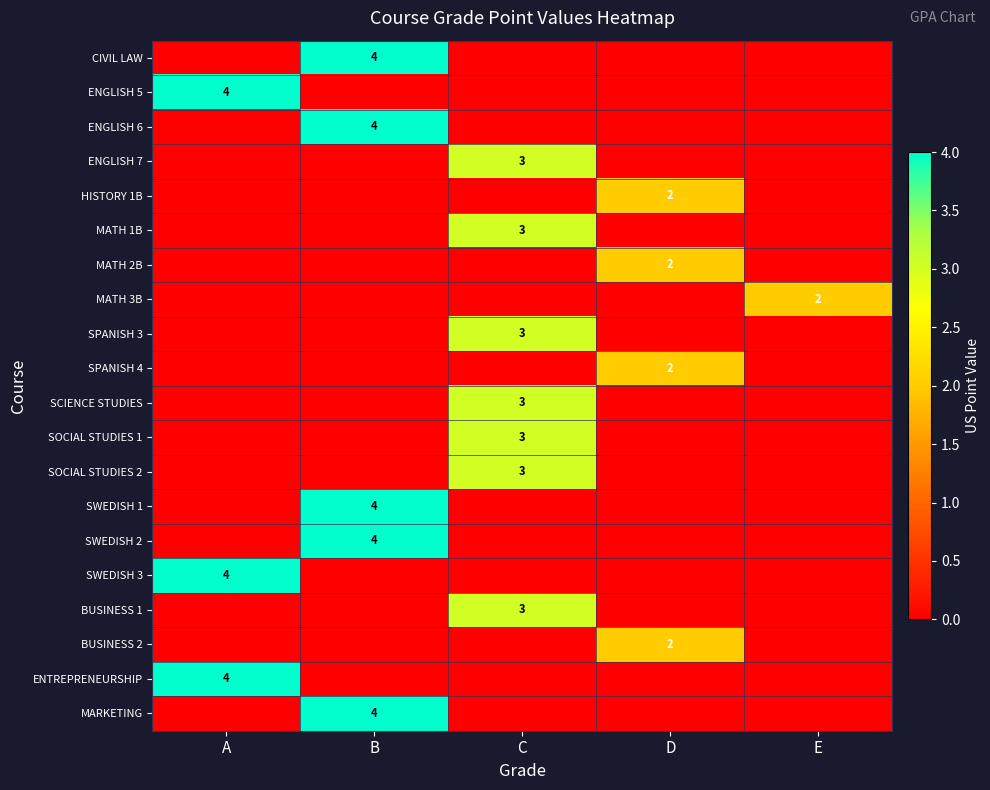

True or false: ENGLISH 6 has a value of 4 at B.

True